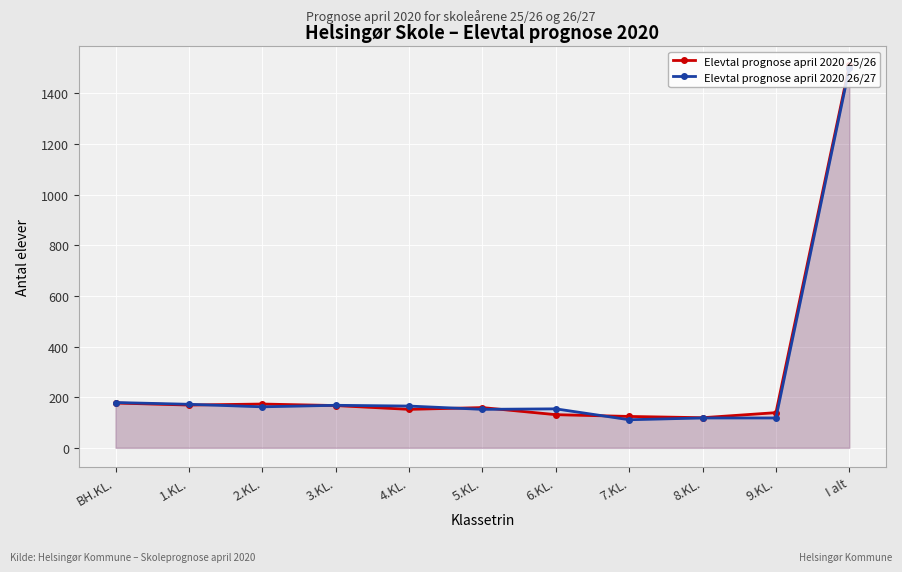

How many interior local peaks does the Elevtal prognose april 2020 25/26 series have?

2